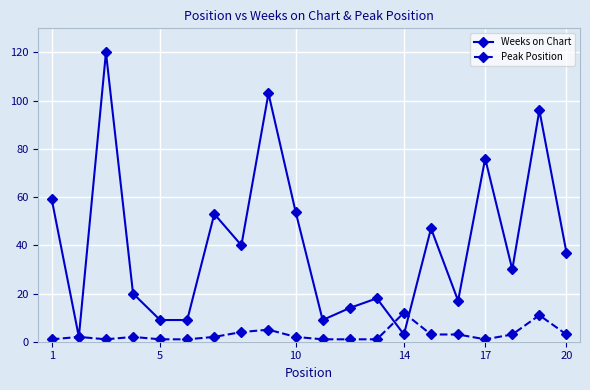

True or false: Peak Position has more than 0 points higher than both neighbors.

True